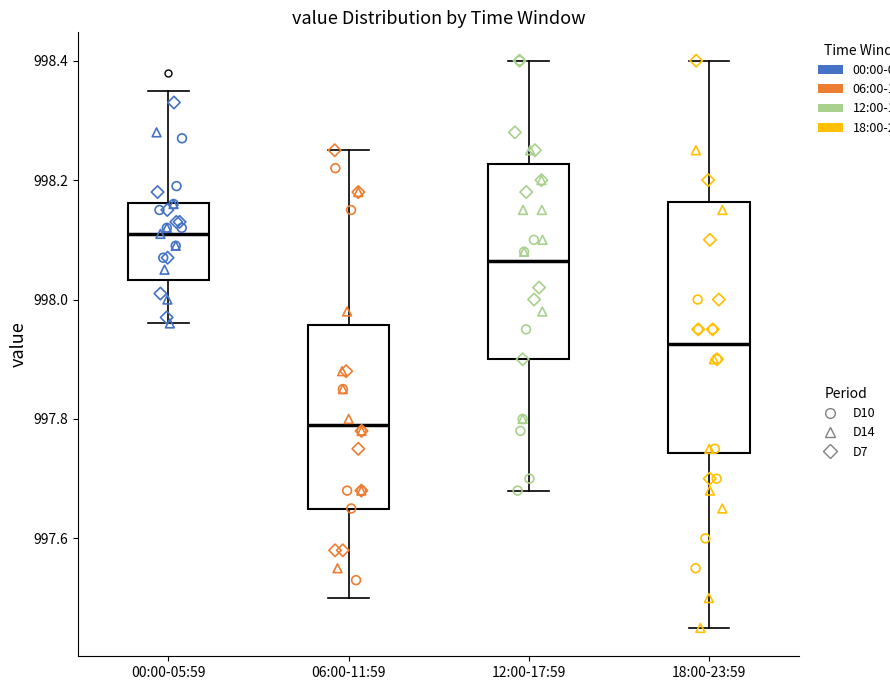

Where is the lower edge of the box for 12:00-17:59 on the y-axis? The values are not printed on the chart, so give them approximately, as read against the axis.

997.90